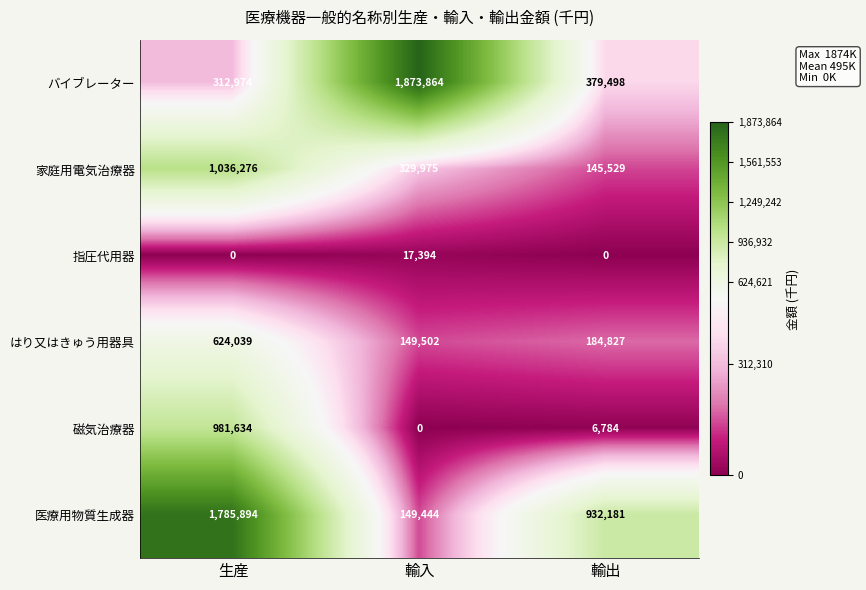

What is the spread (max minus min) of values at 生産?

1785894